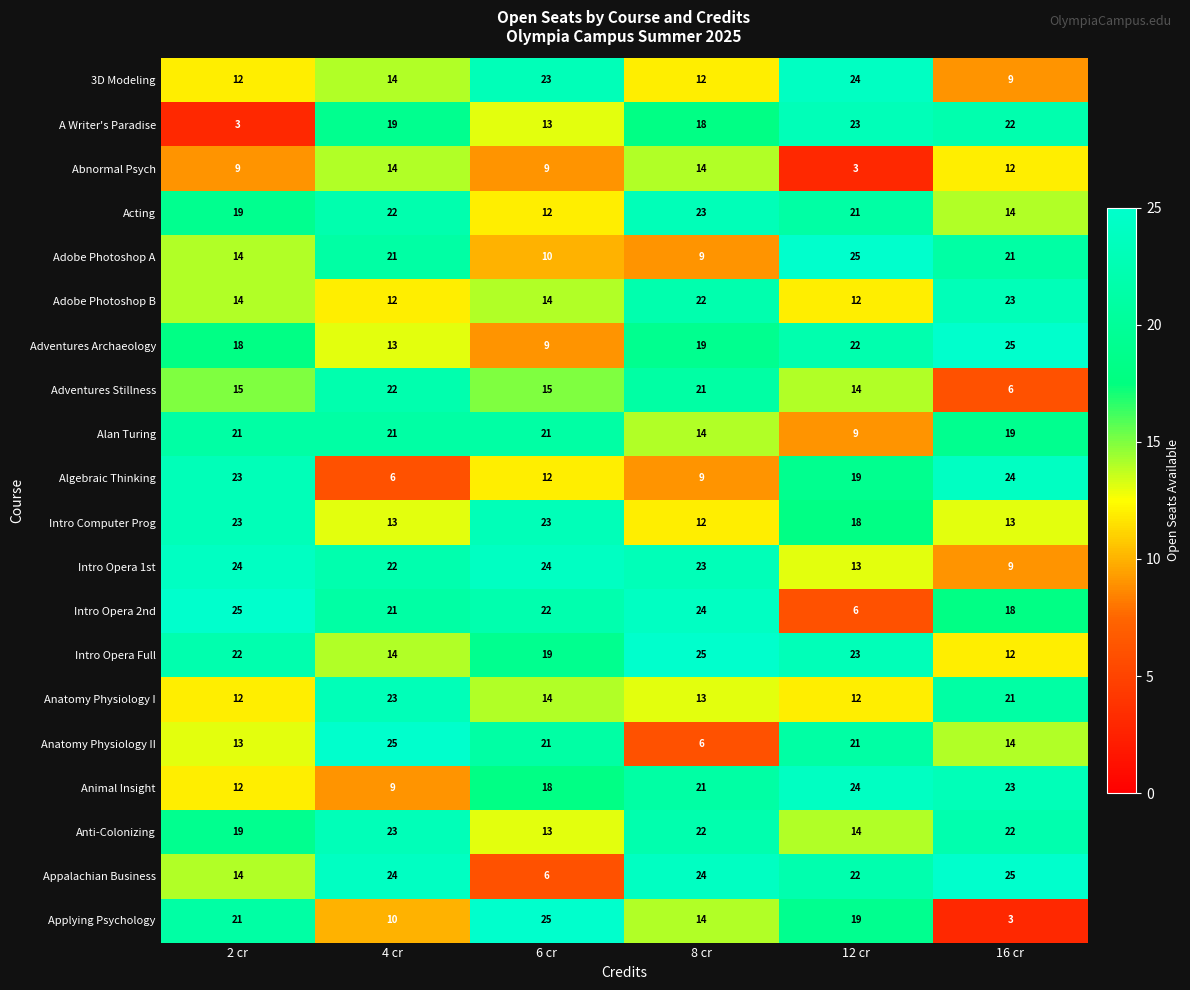

True or false: Adventures Stillness has a value of 6 at 16 cr.

True